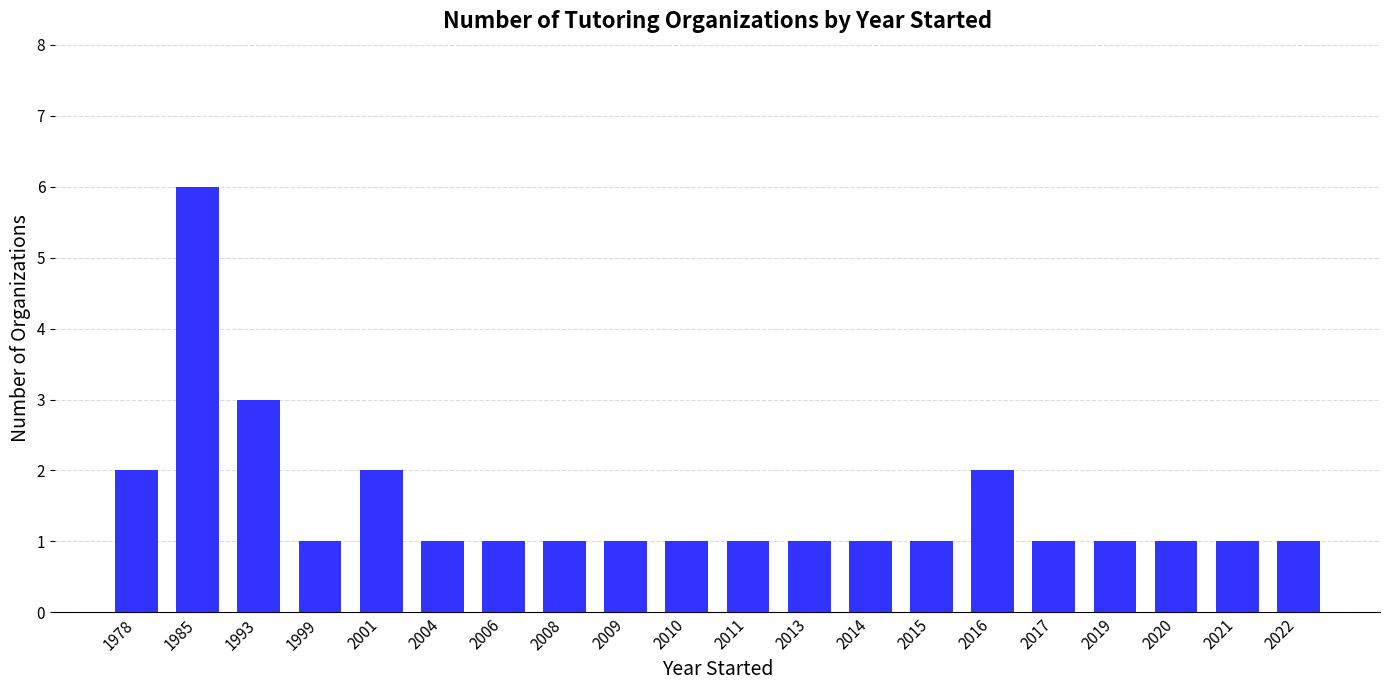

What is the average value?

2